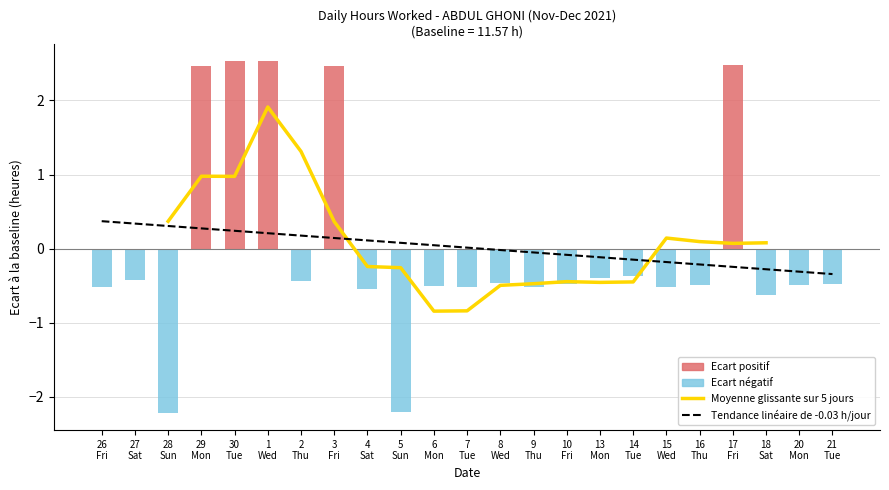

What is the value of the 21st bar from the left?

10.9